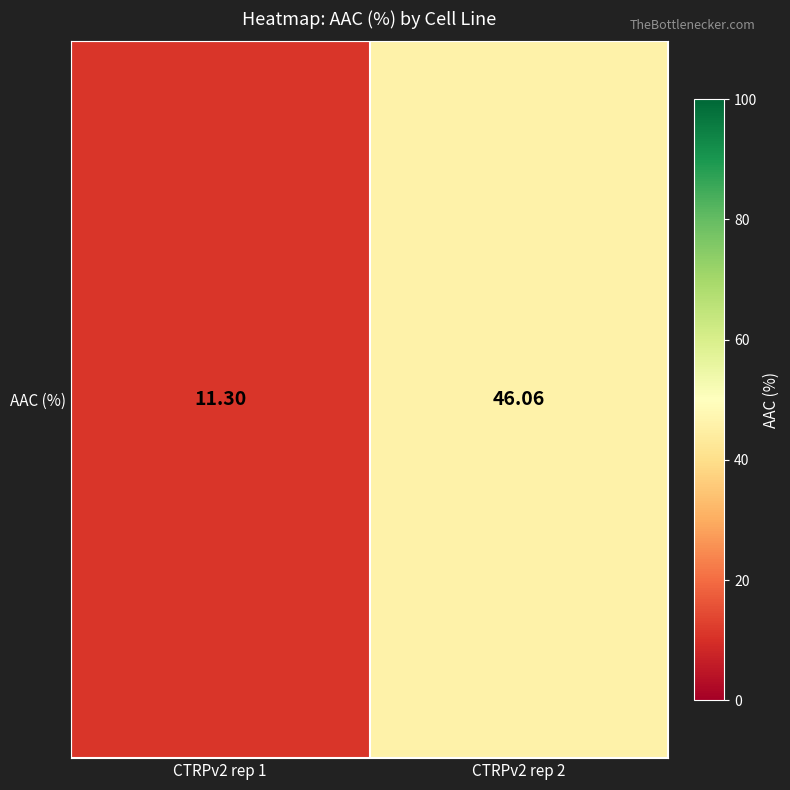

What is the difference between the maximum and minimum values?

34.8